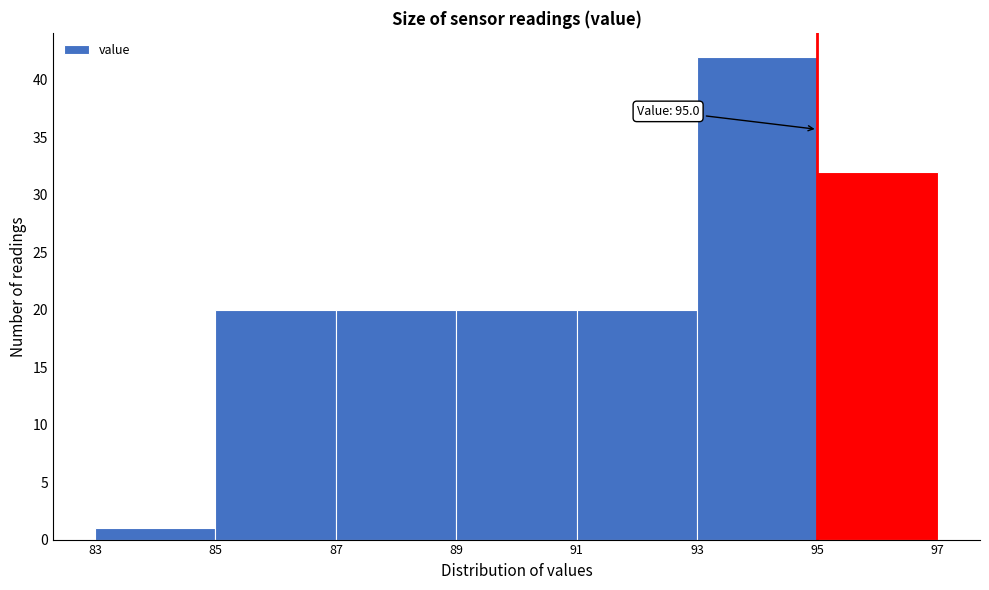

Which range on the x-axis has the tallest bar?

93 to 95